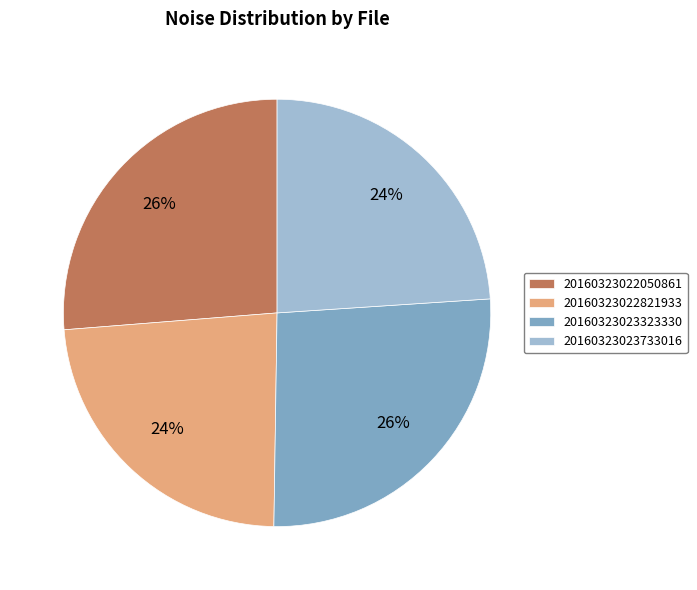

True or false: 20160323022050861 accounts for 26% of the total.

True